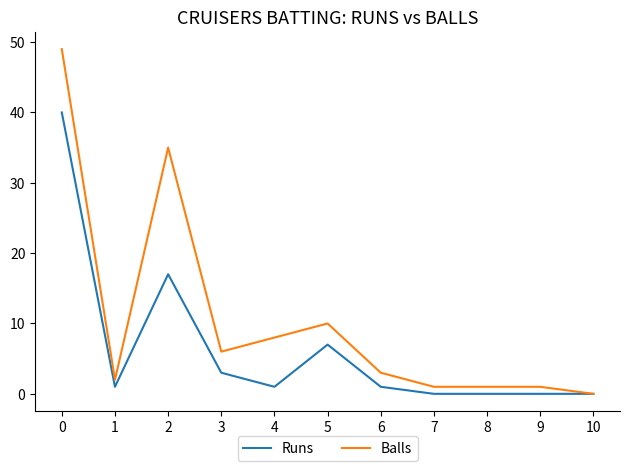

List the series in order of their peak value, highest first.

Balls, Runs